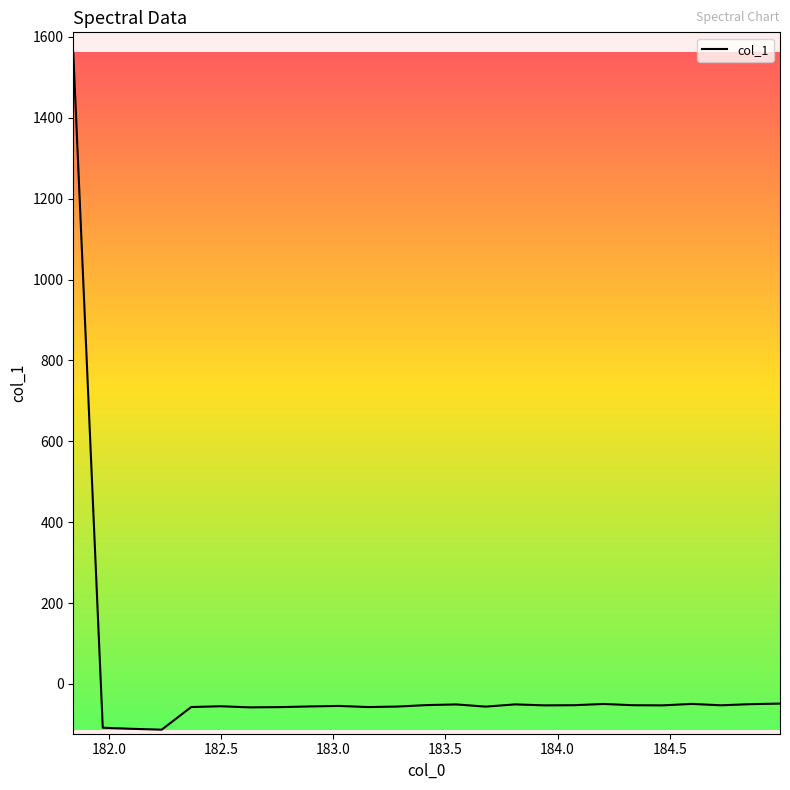

What is the smallest value displayed?

-113.1